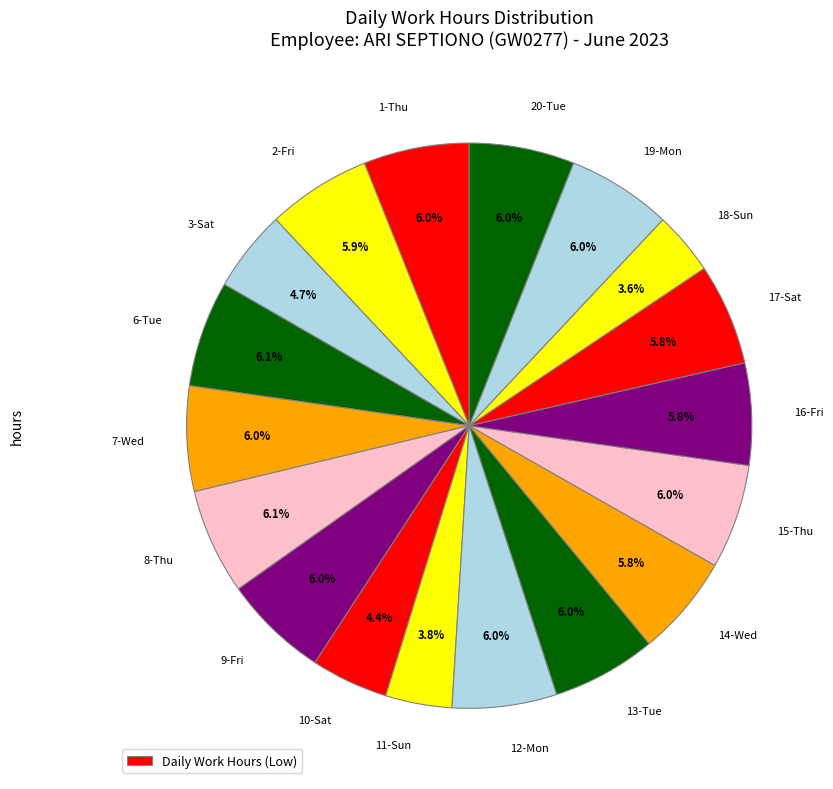

How many slices are in this pie chart?

18